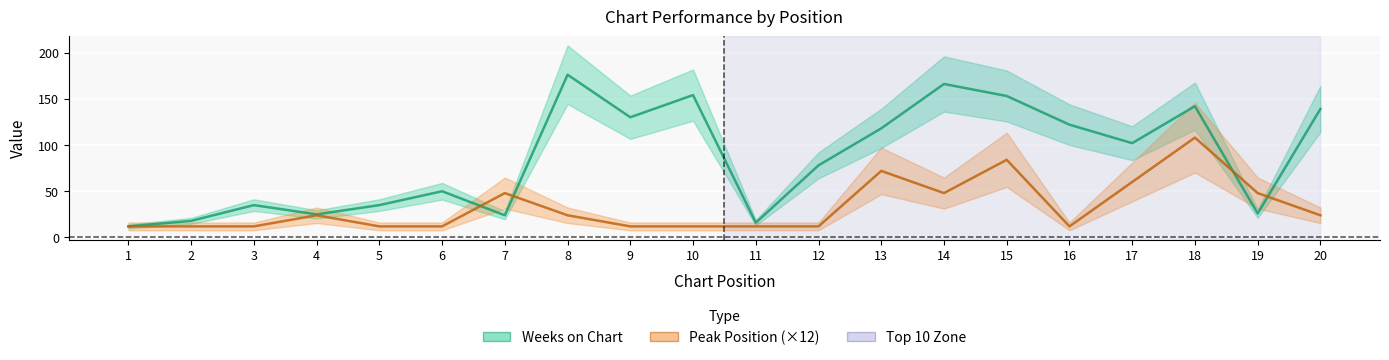

What is the value of the Weeks on Chart point at the 15th from the left?

153